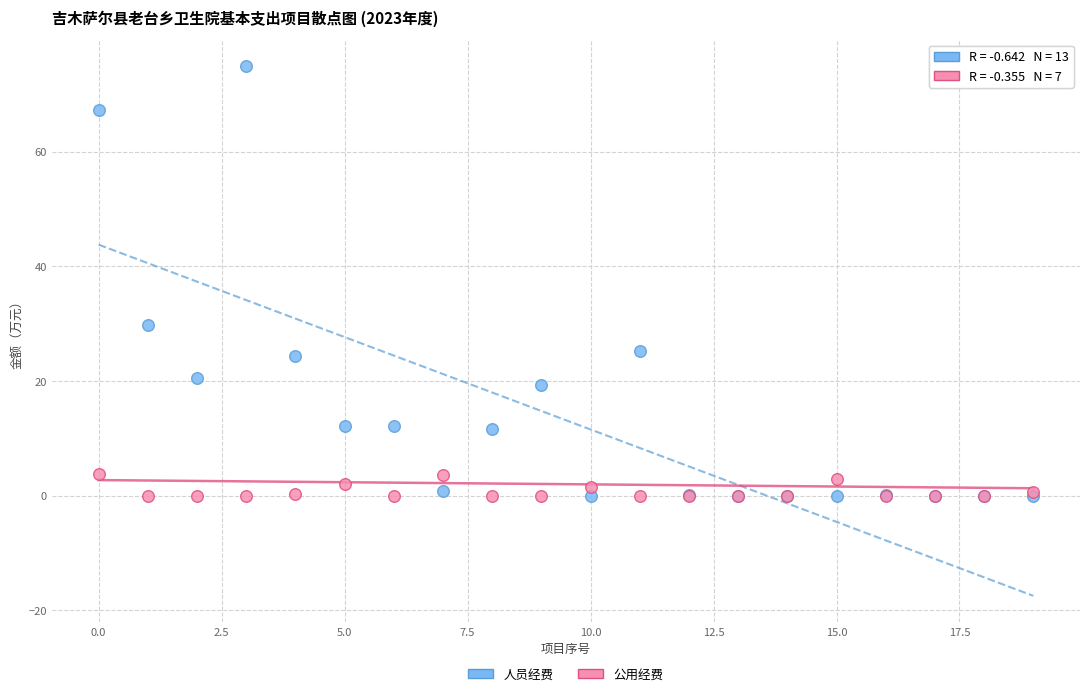

Which series reaches the maximum Y coordinate?

人员经费